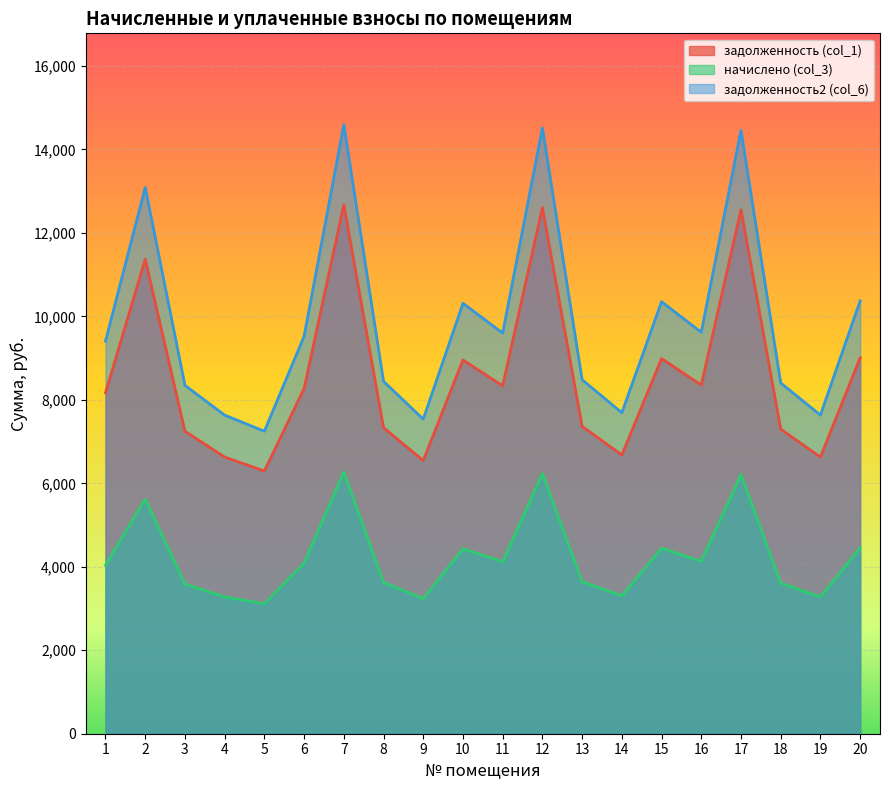

What is the minimum value for задолженность2 (col_6)?

7248.3